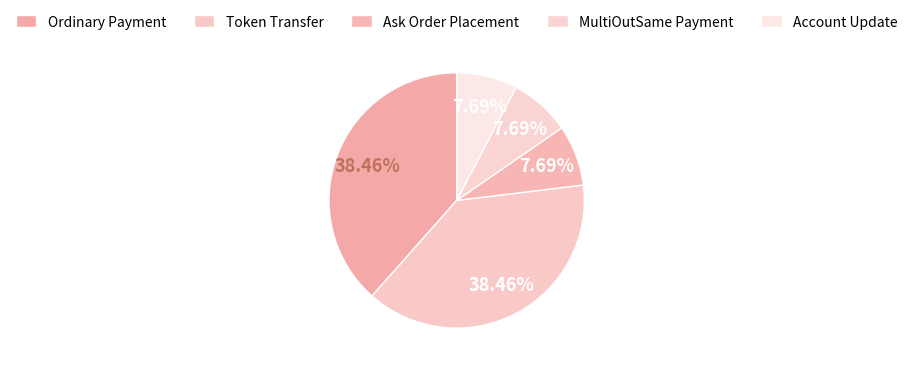

How many slices are in this pie chart?

5